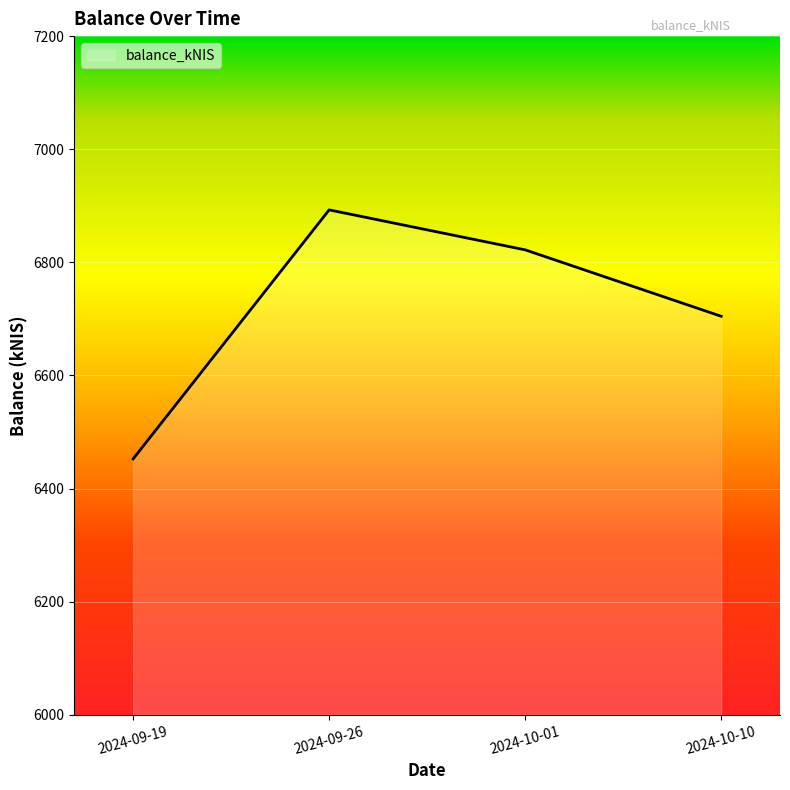

Rank the categories by value from highest to lowest.

2024-09-26, 2024-10-01, 2024-10-10, 2024-09-19